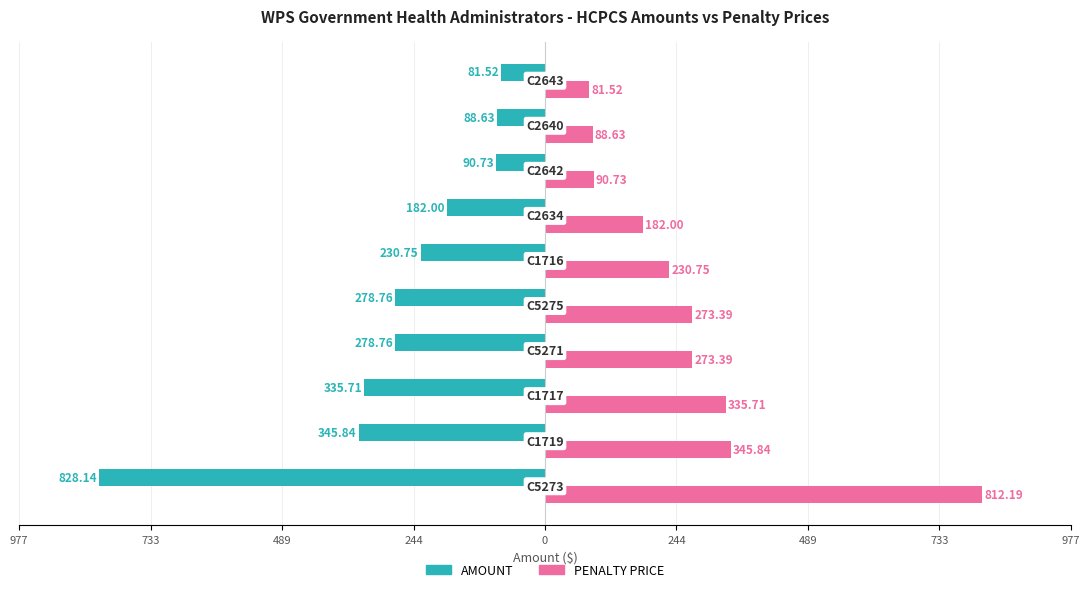

What is the average value of the AMOUNT series?

-274.1